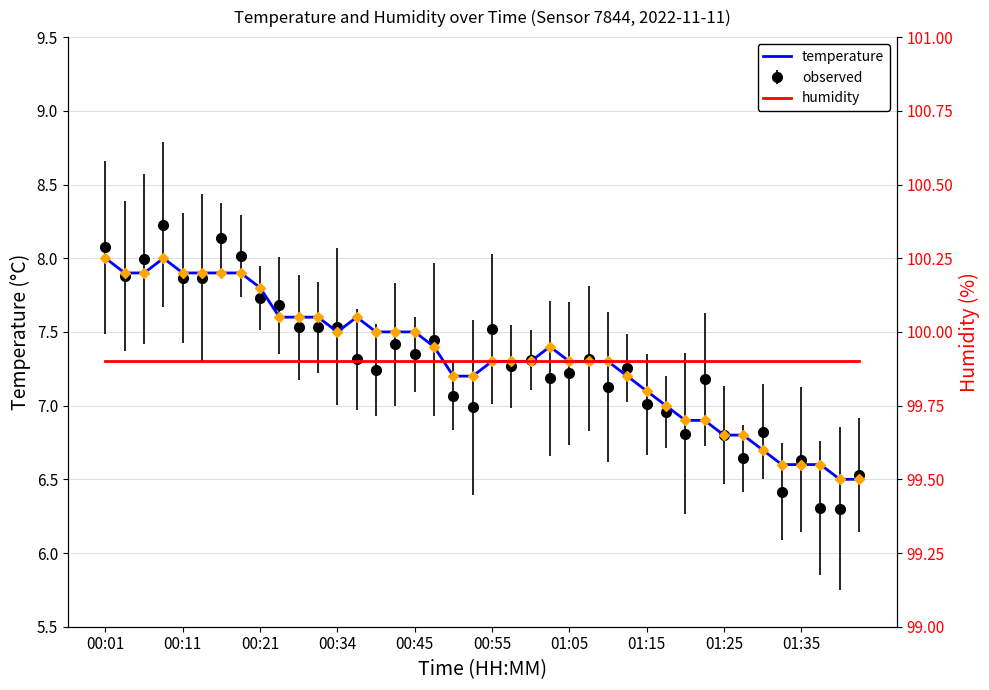

Rank the series at 23 from highest to lowest value.

humidity, temperature